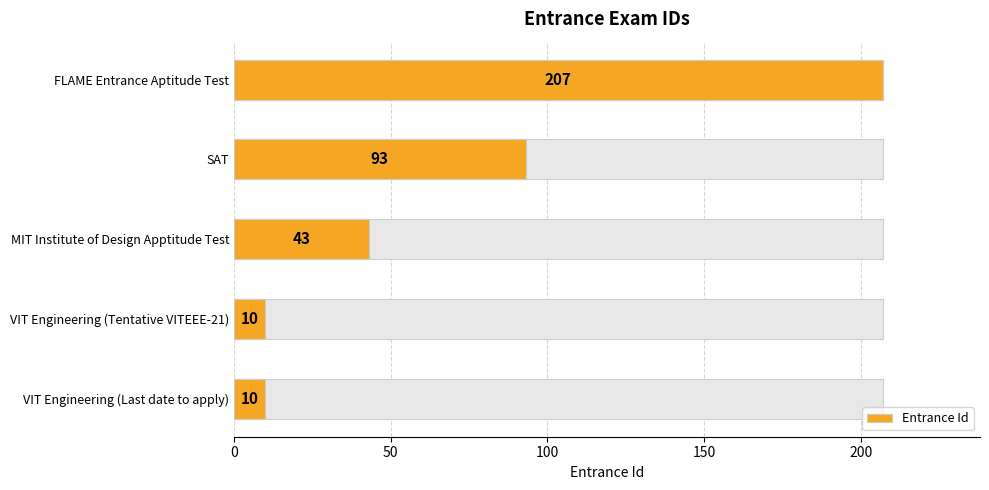

What is the average value?

73